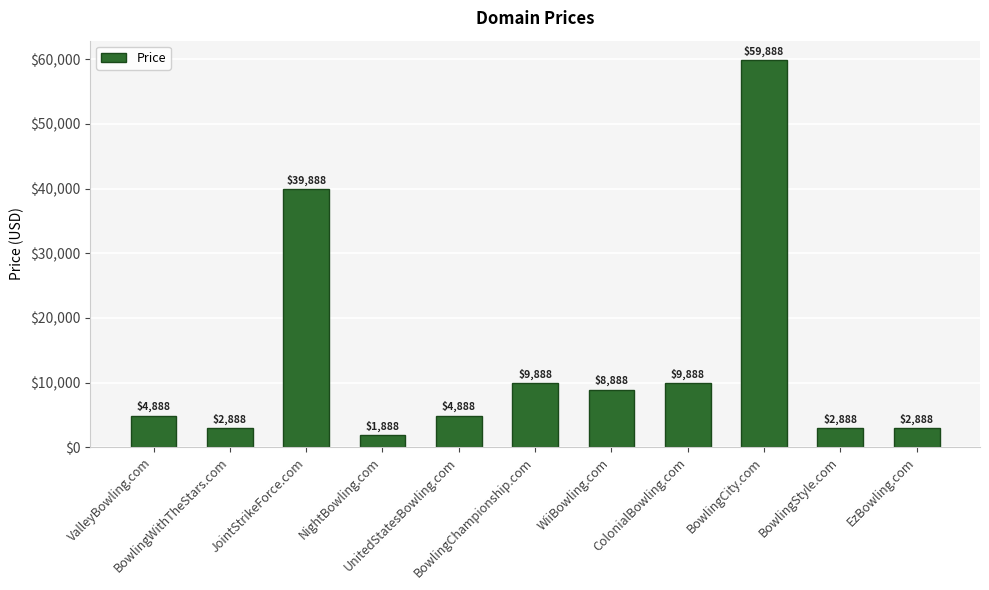

At which label is the value closest to 30888?

JointStrikeForce.com